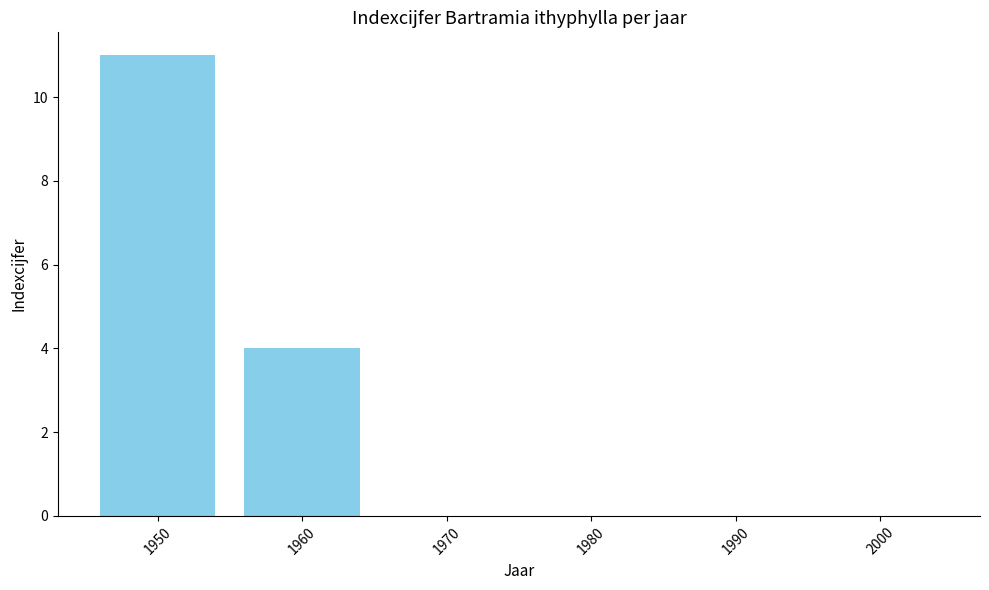

What is the change in value from 1950 to 1960?

-7